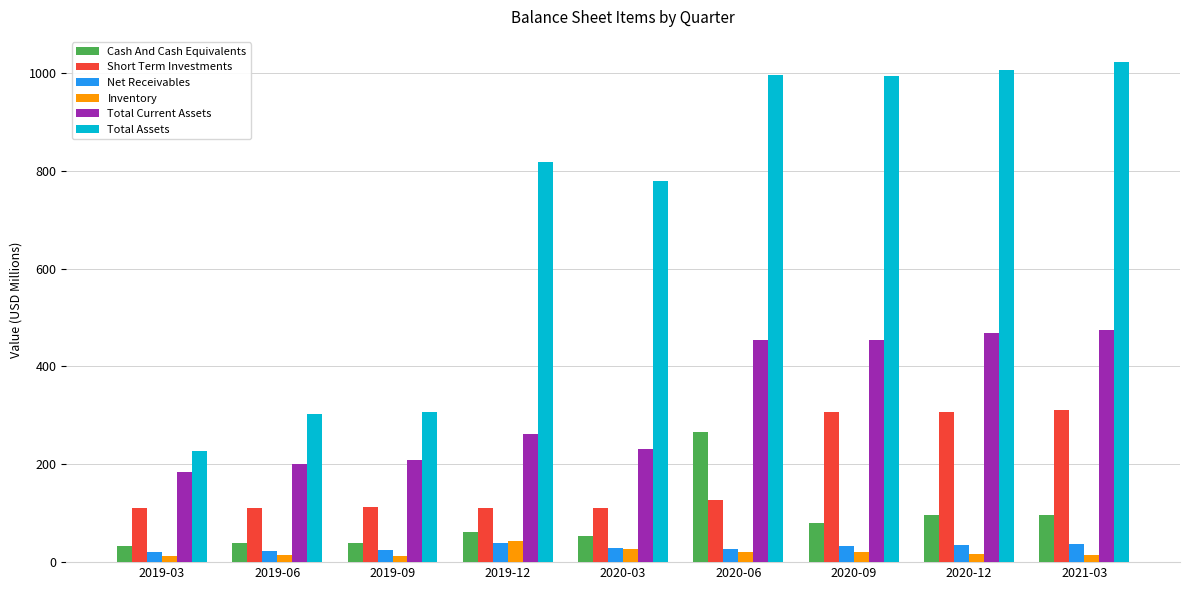

What is the sum of the Total Assets values at 2021-03 and 2019-03?

1250.8